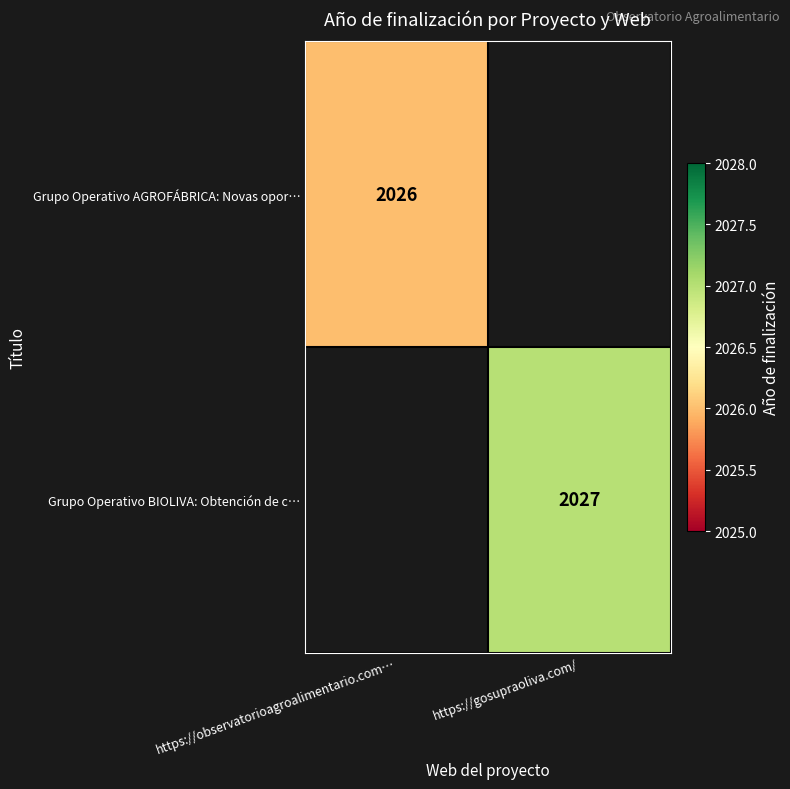

Is it true that Grupo Operativo BIOLIVA: Obtención de c… equals 2878 at https://gosupraoliva.com/?

False